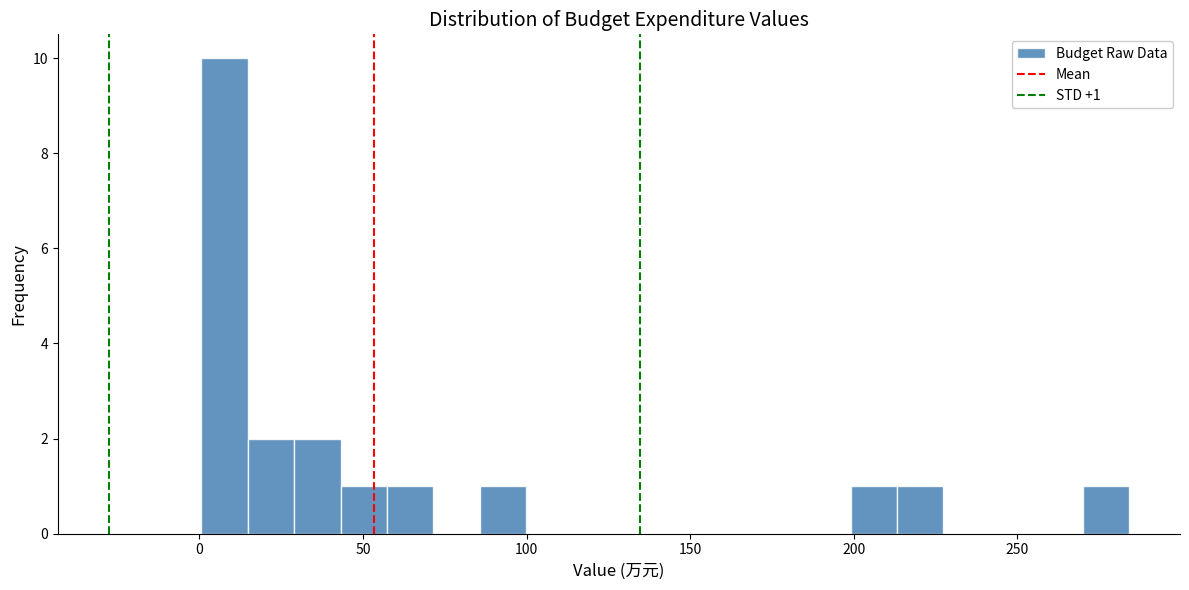

Read against the x-axis, roughly where is the centre of the tallest bar?

10